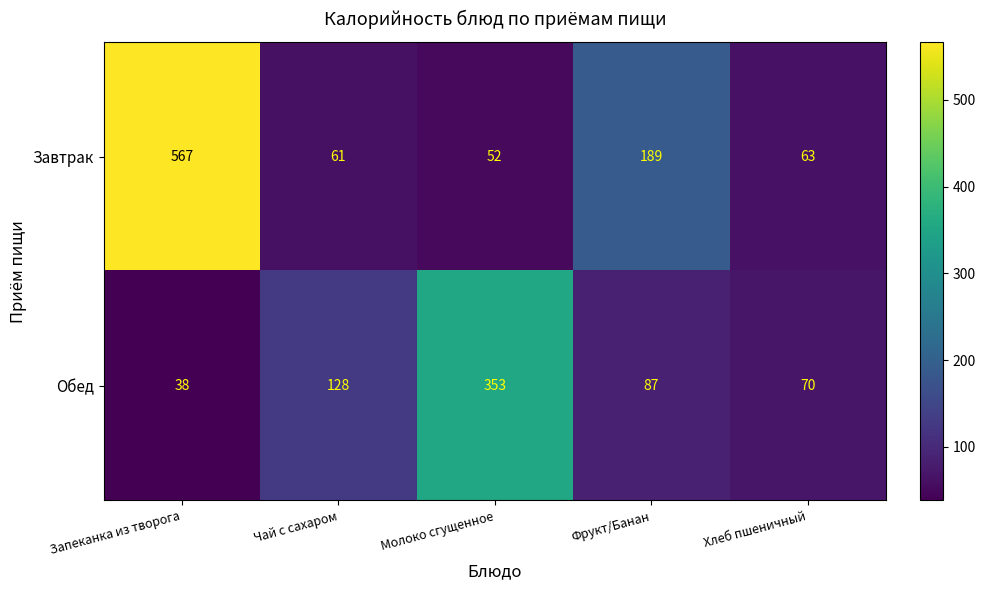

At how many categories does at least one series exceed 447?

1